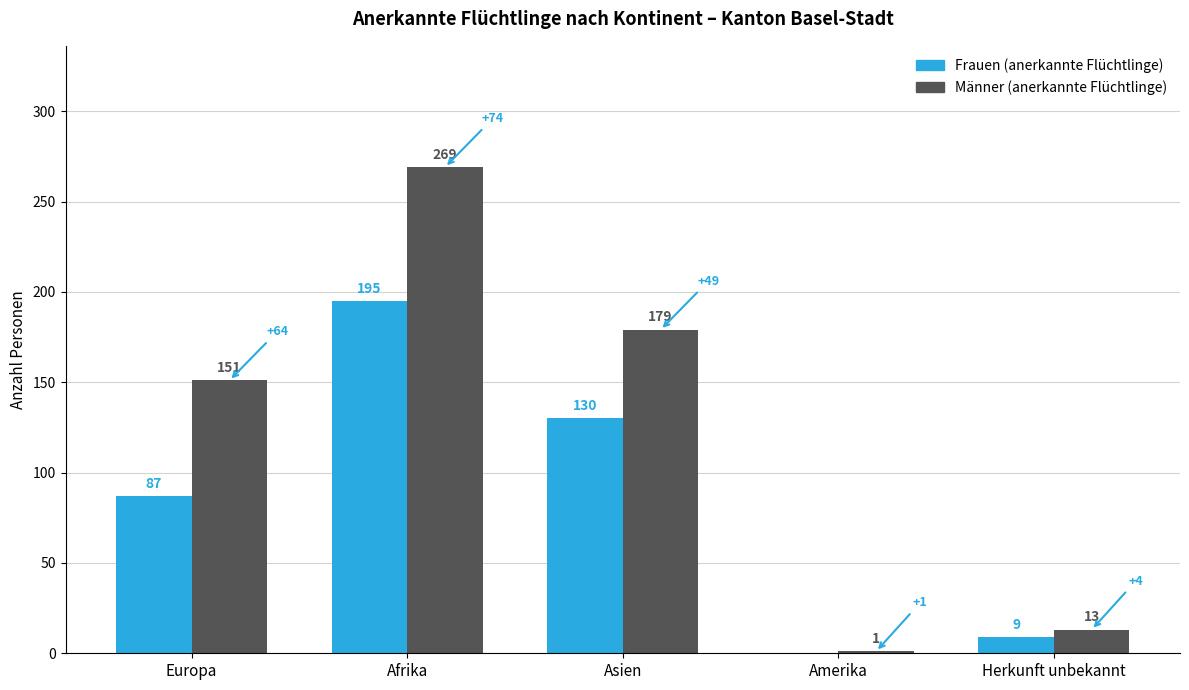

The Frauen (anerkannte Flüchtlinge) series shows -79 at Amerika. True or false?

False